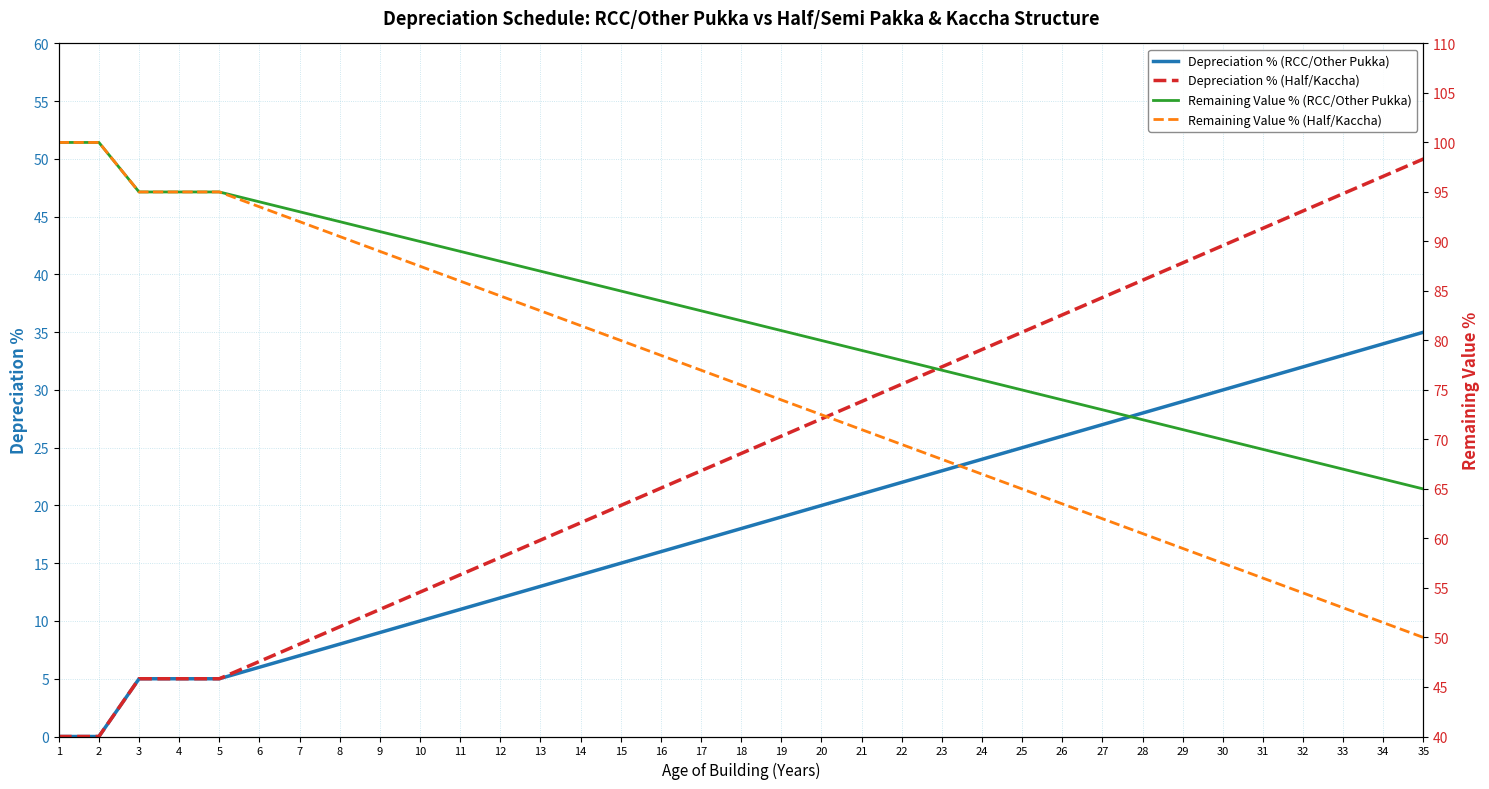

Is it true that Depreciation % (Half/Kaccha) equals 12.5 at 10?

True